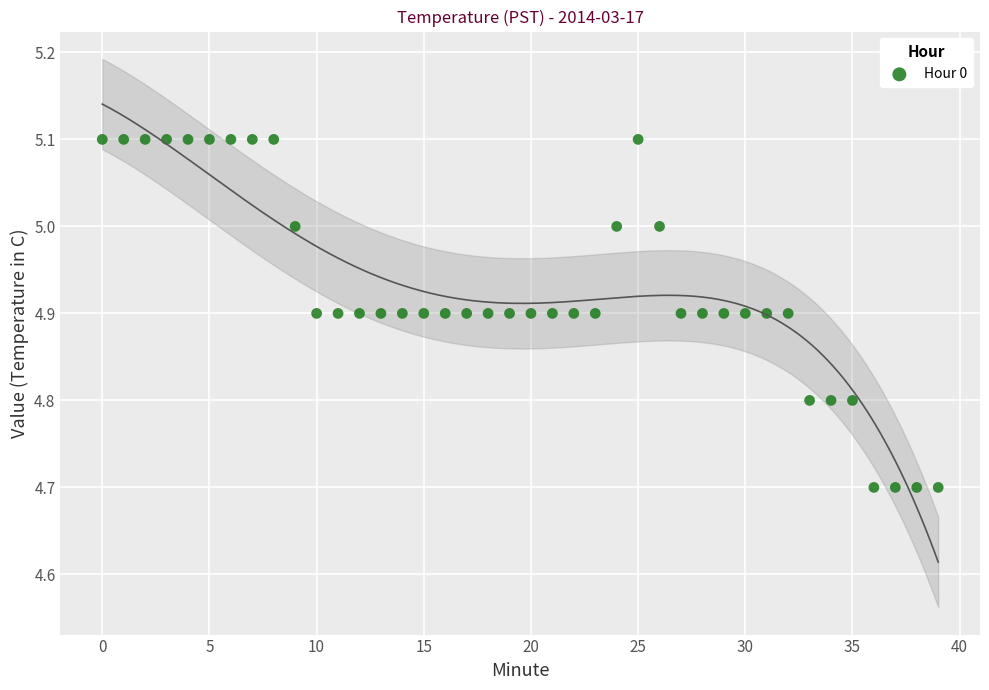

What is the range of Y values (max minus min)?

0.4